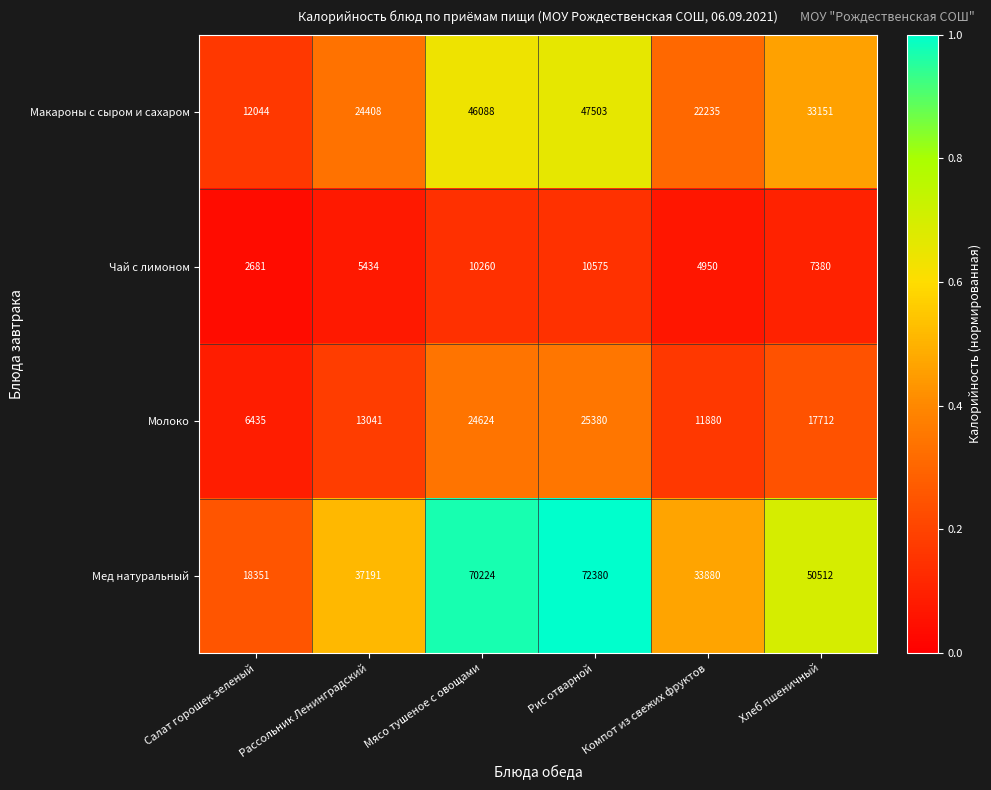

Which label corresponds to the largest value in the chart?

Рис отварной